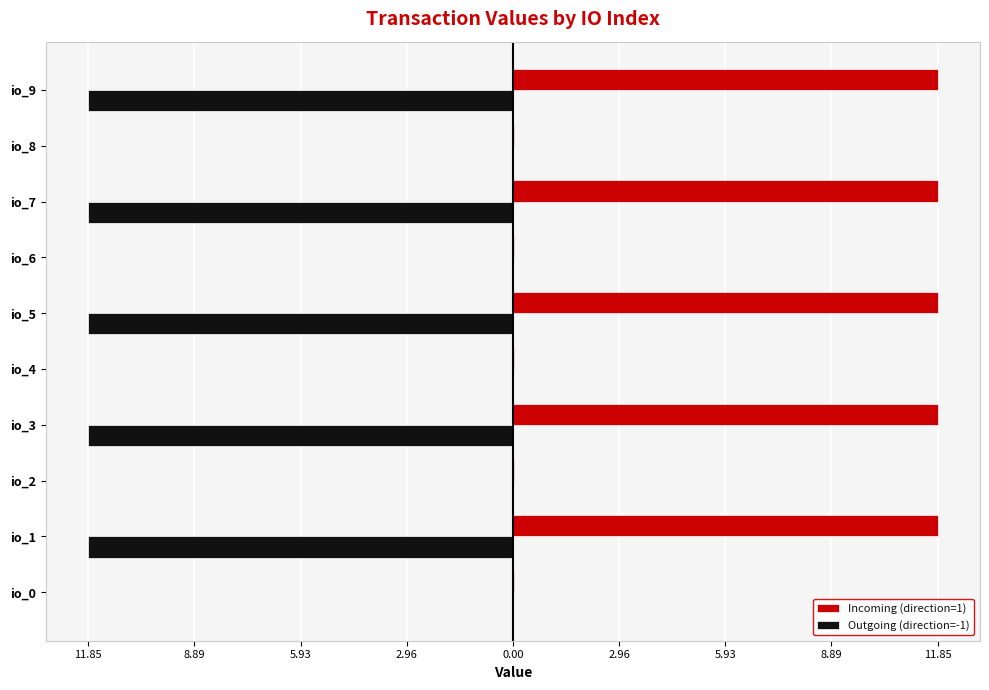

What is the value of the Incoming (direction=1) bar at the 6th from the left?

11.9